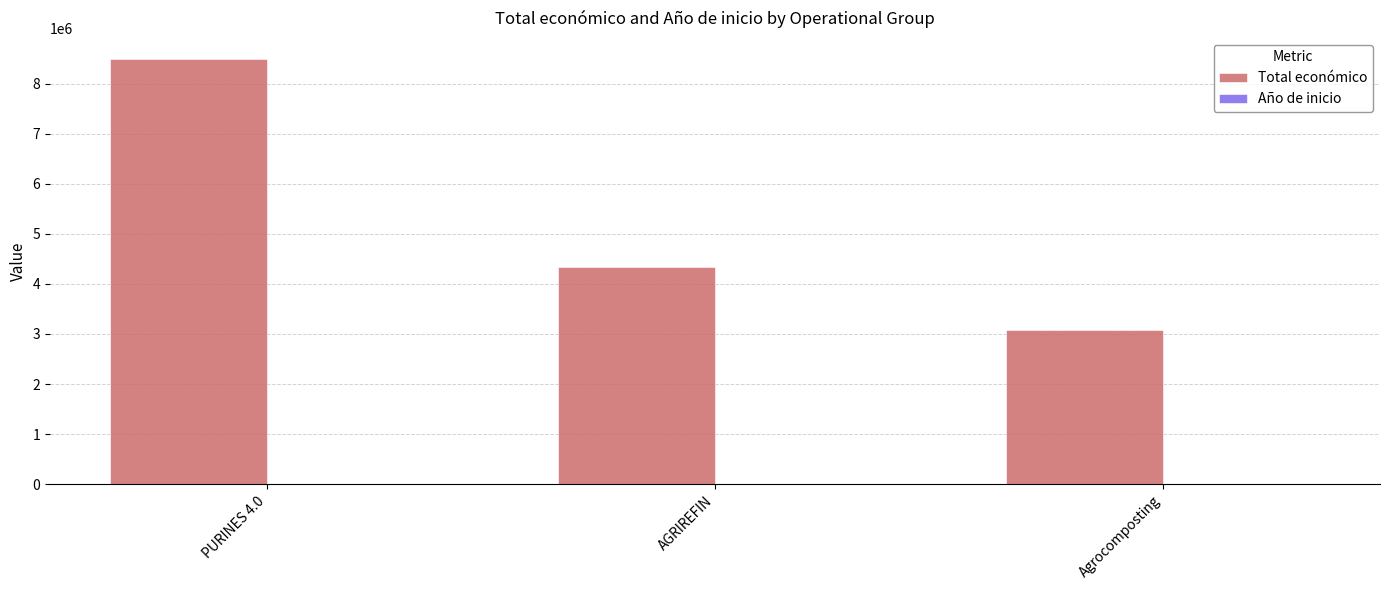

What is the greatest value displayed?

8484999